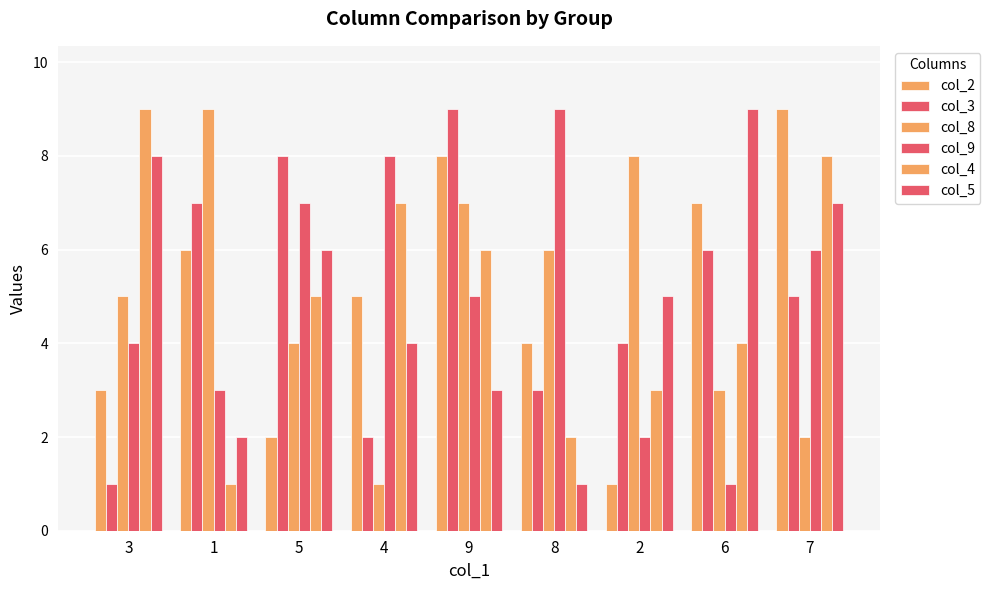

How many values in the col_2 series are below 5?

4